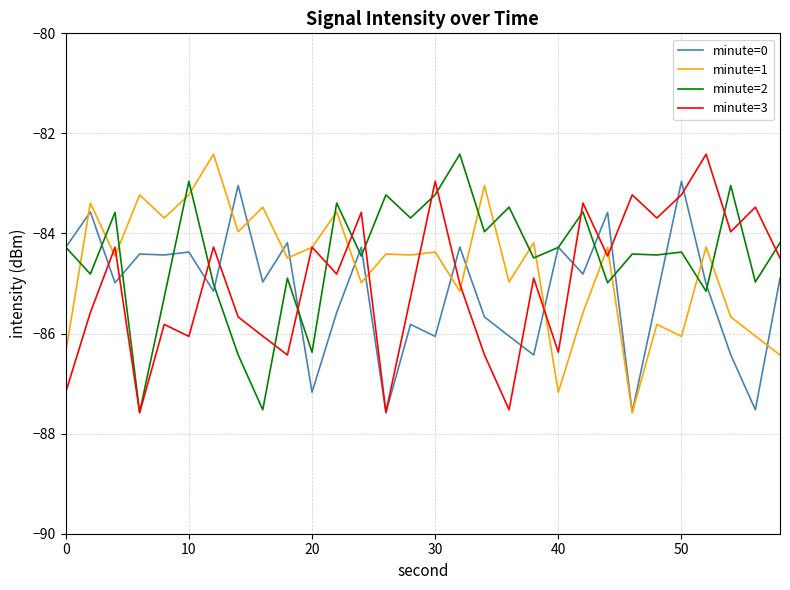

What is the lowest value of the minute=0 series?

-87.6